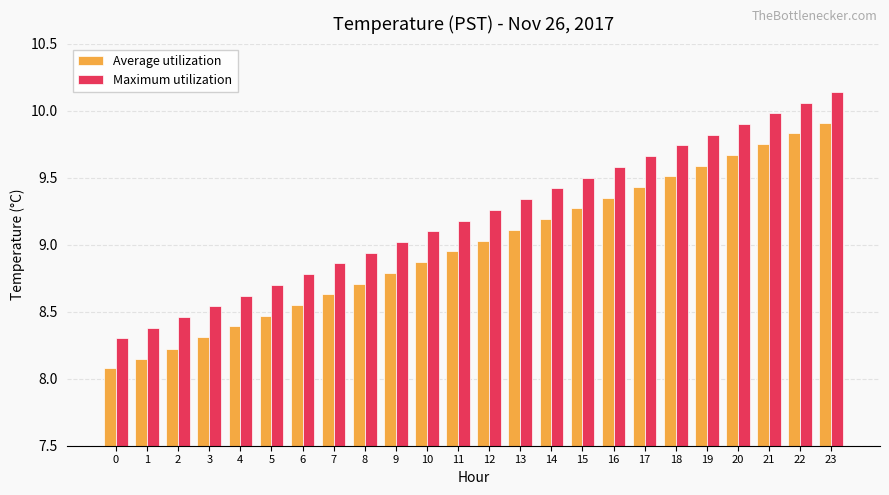

Are the bars grouped side by side (vs. stacked)?

Yes